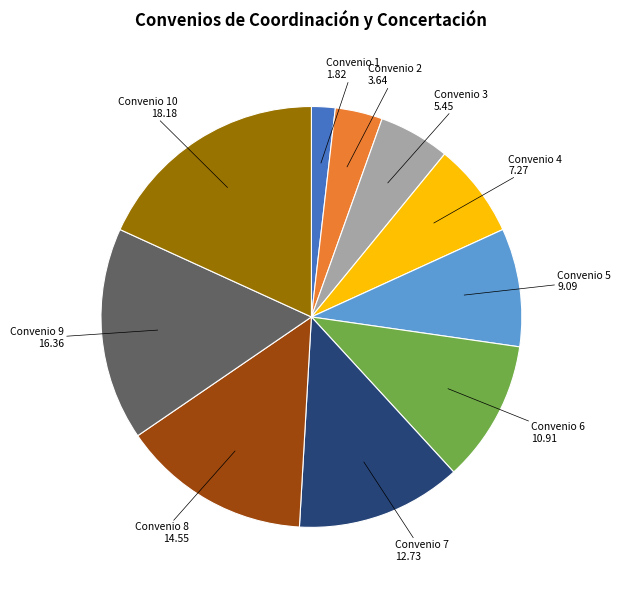

Is there a majority slice in this chart?

No